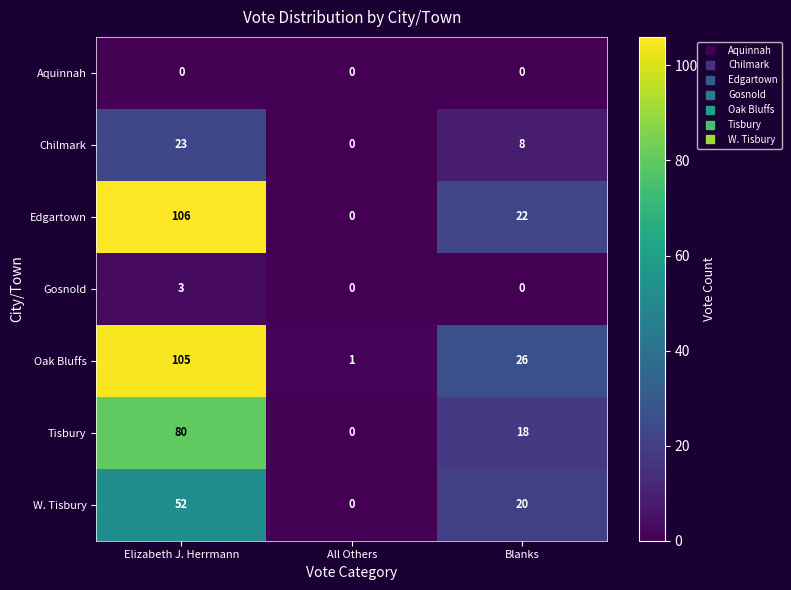

How many Chilmark values are between 0 and 23?

3